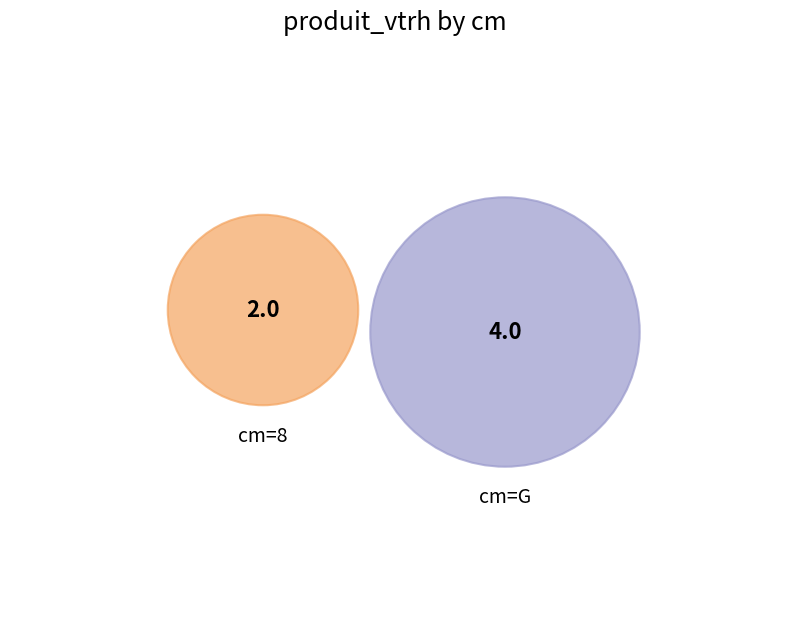

Which category has the smallest portion of the pie?

8